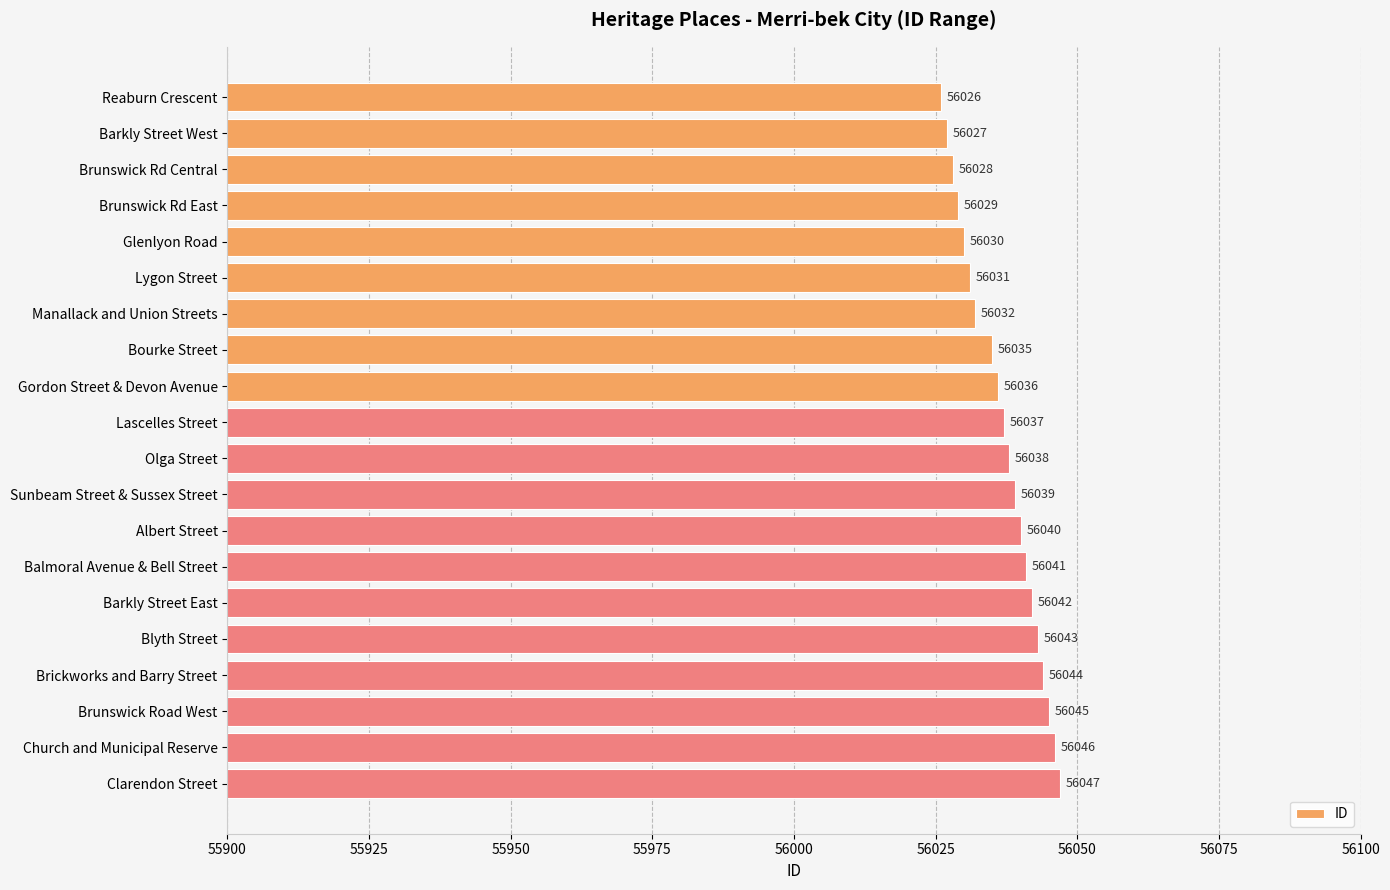

Count the number of data series in this chart.

1